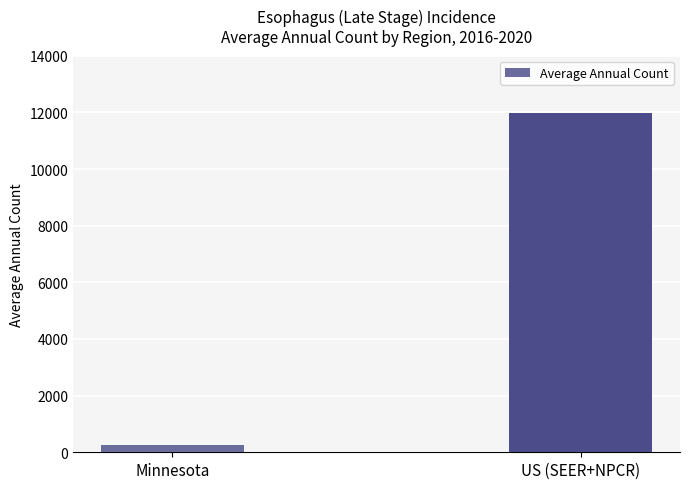

What position from the right is Minnesota?

2